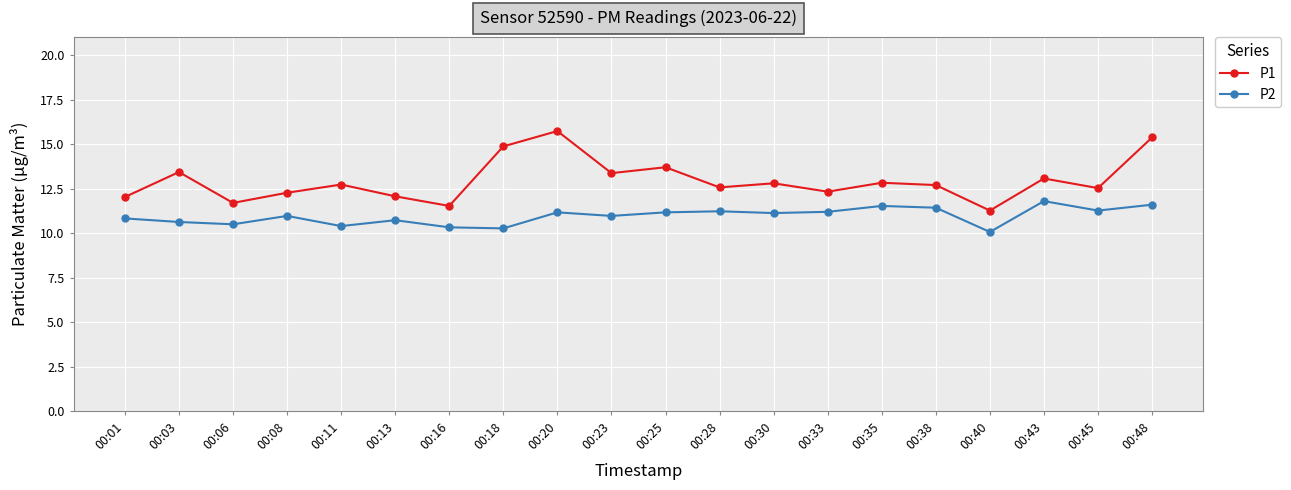

What is the approximate value of P1 at 00:13?

12.1